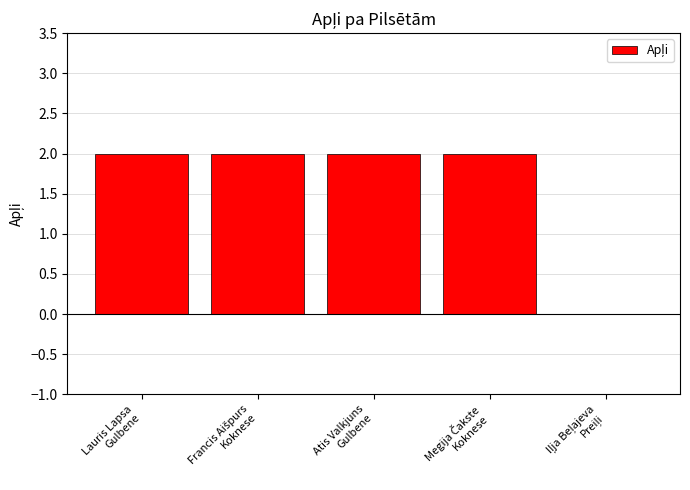

What is the sum of all values?

8